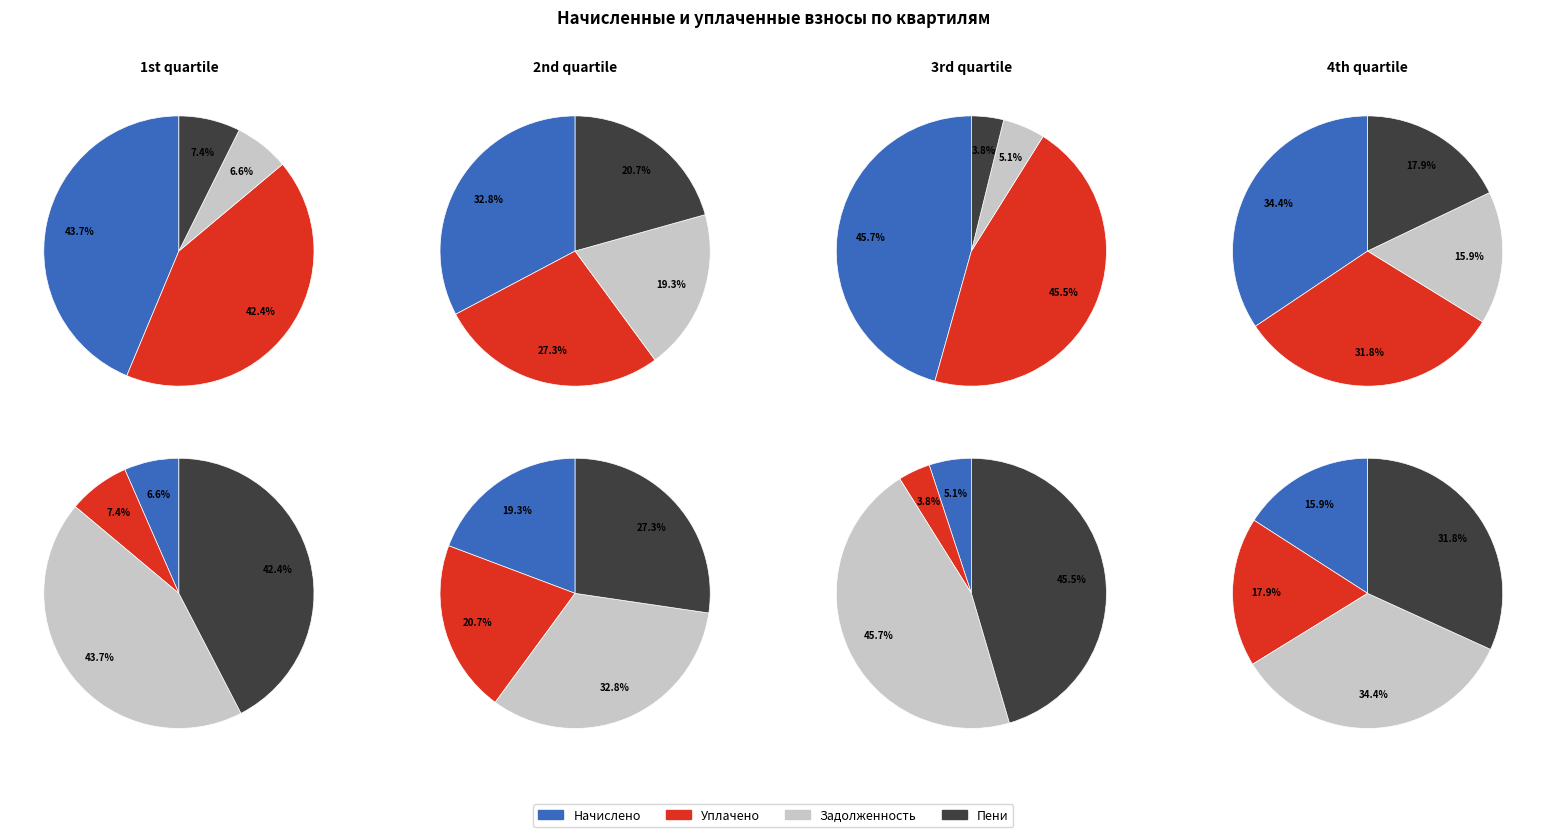

Is 32 the majority of the pie?

No